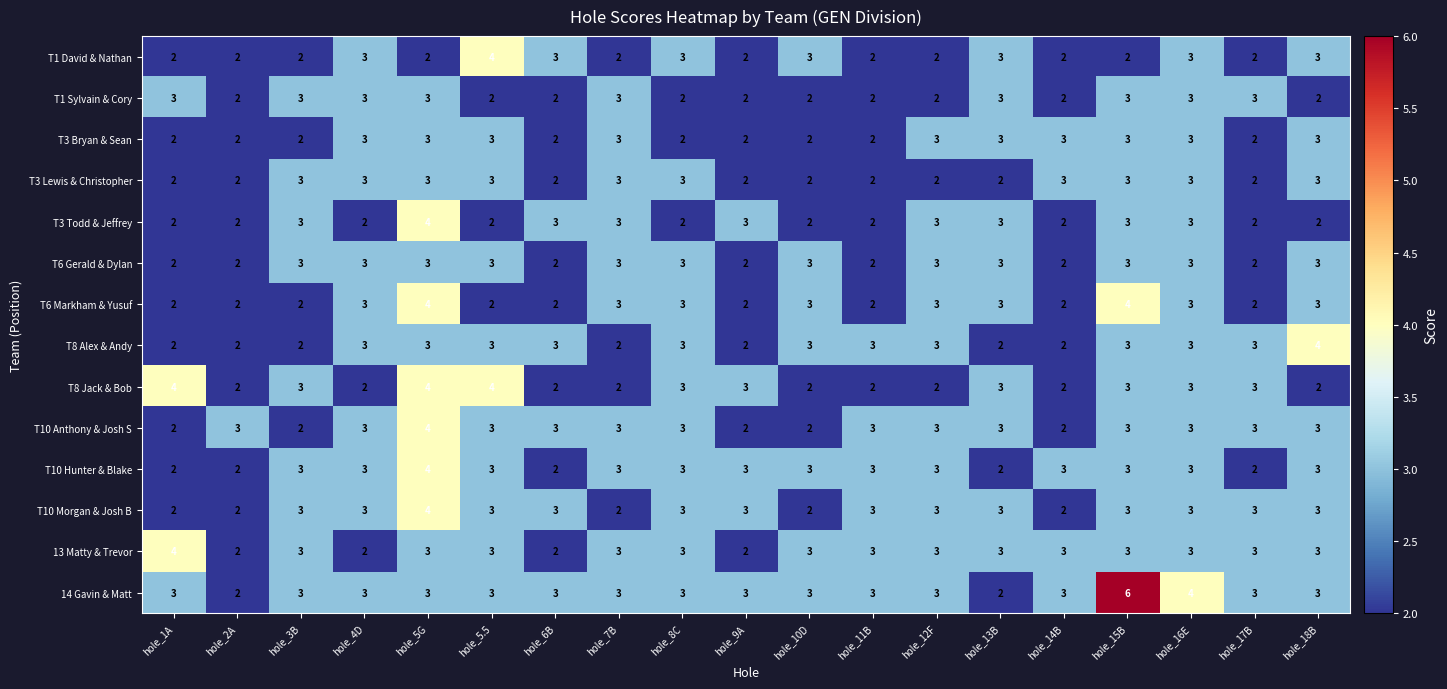

What is the sum of the T3 Todd & Jeffrey values at hole_14B and hole_4D?

4